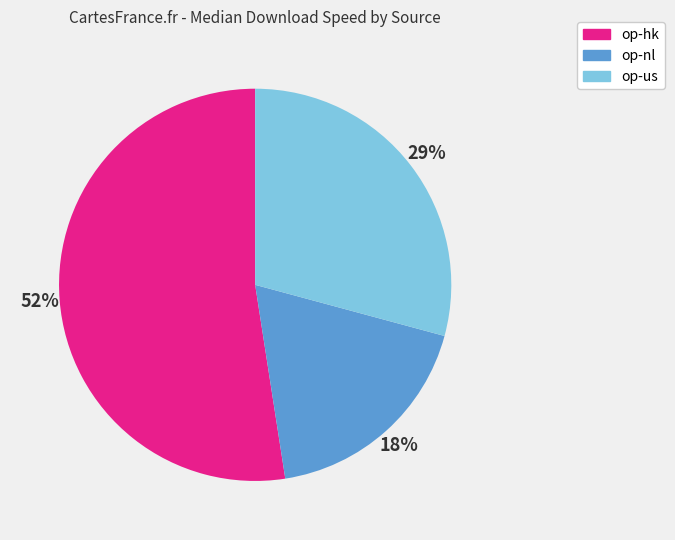

Is it true that op-us is 40% of the pie?

False